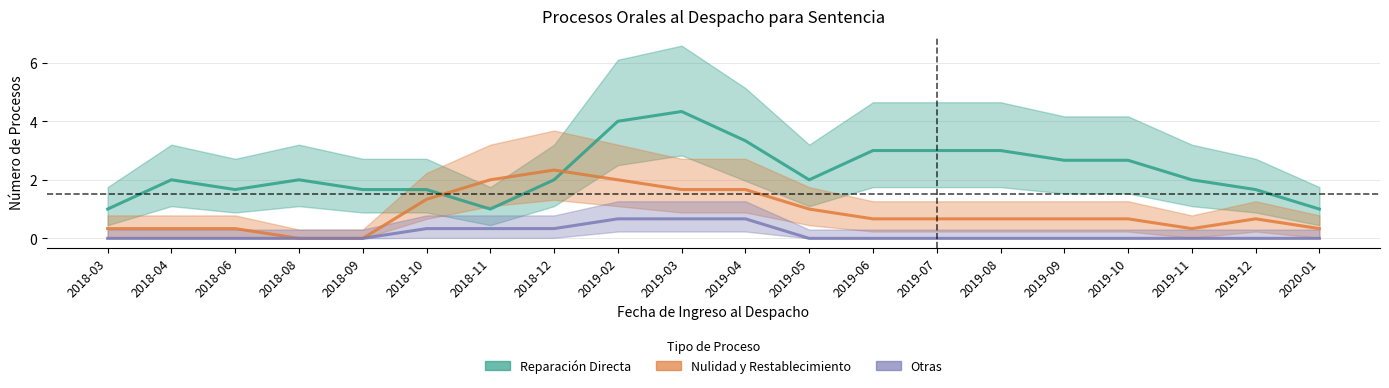

The NULIDAD Y RESTABLECIMIENTO DEL DERECHO series shows 0.0 at 2018-09. True or false?

True